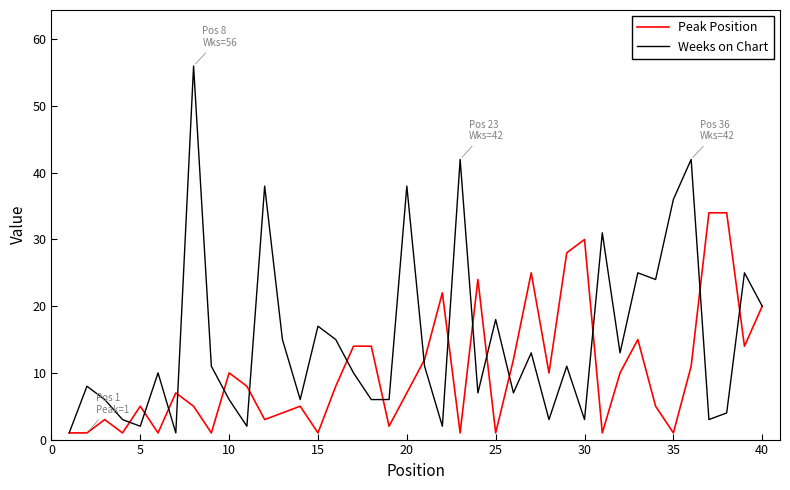

What is the maximum value for Weeks on Chart?

56